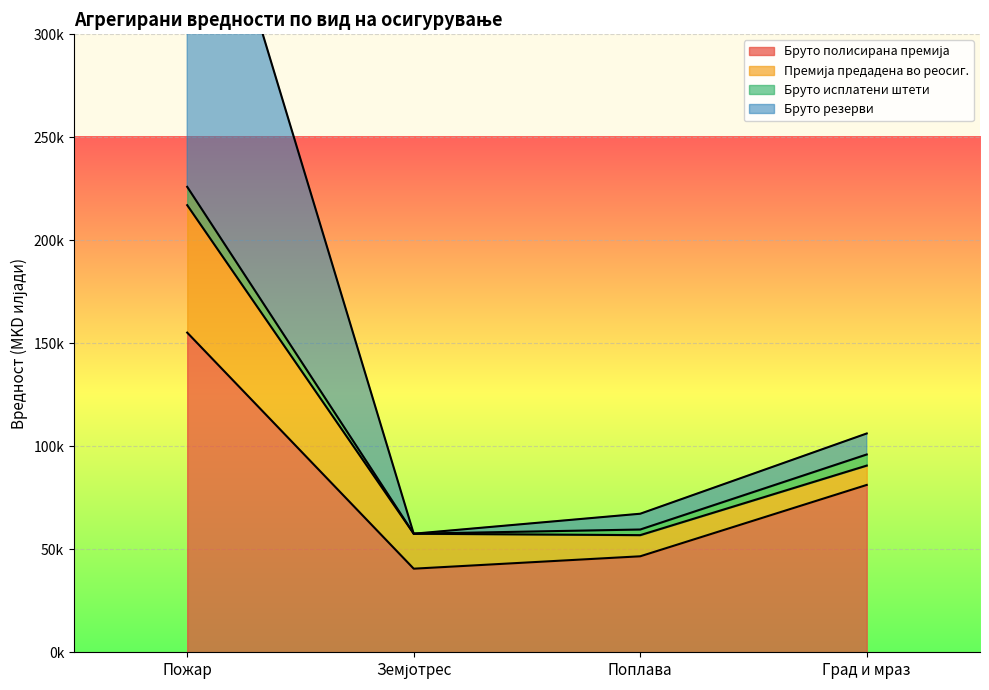

At how many categories does at least one series exceed 90237?

2